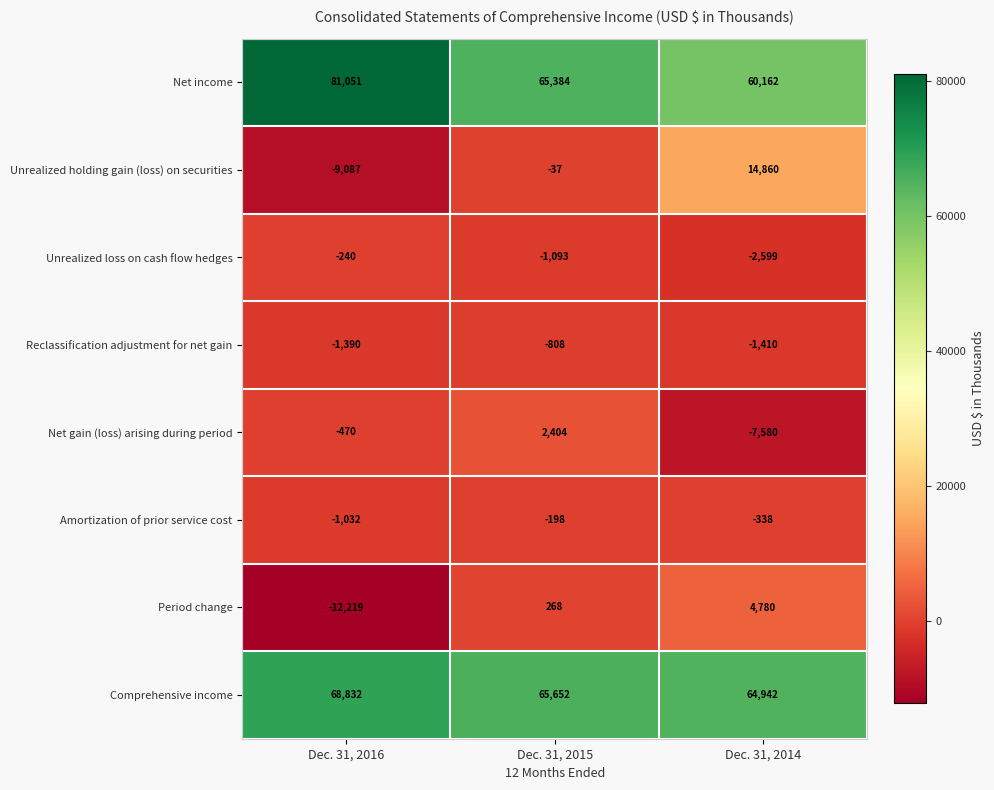

Reading right to left, list all the values displayed in this chart.

Net income: 60162	65384	81051
Unrealized holding gain (loss) on securities: 14860	-37	-9087
Unrealized loss on cash flow hedges: -2599	-1093	-240
Reclassification adjustment for net gain: -1410	-808	-1390
Net gain (loss) arising during period: -7580	2404	-470
Amortization of prior service cost: -338	-198	-1032
Period change: 4780	268	-12219
Comprehensive income: 64942	65652	68832